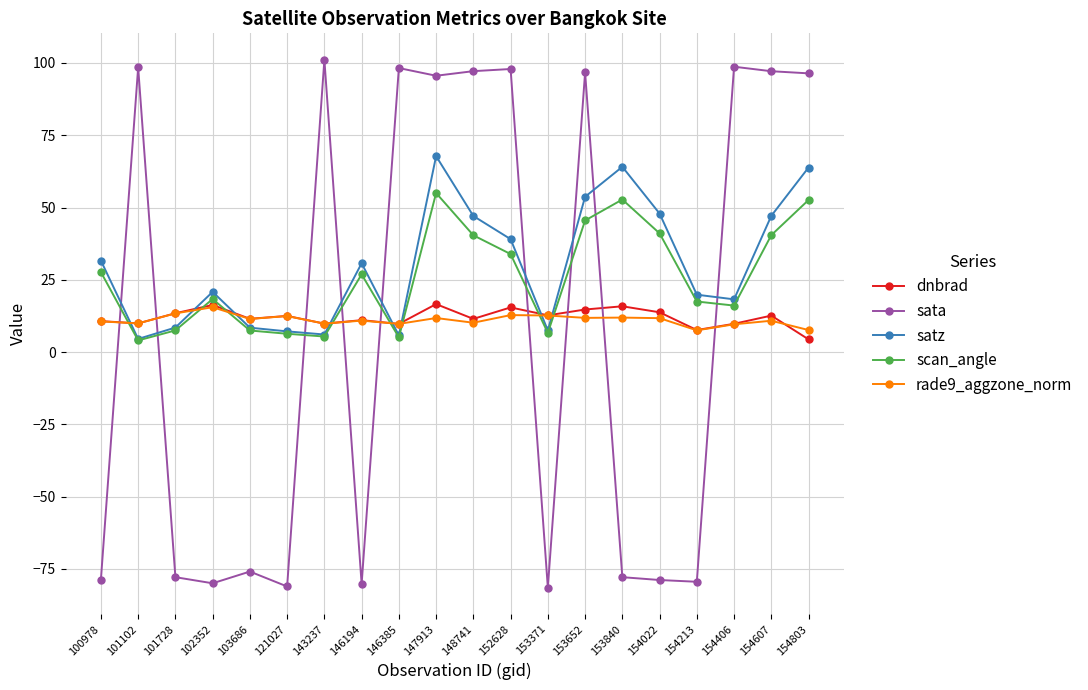

How many data points in scan_angle are above 26?

10